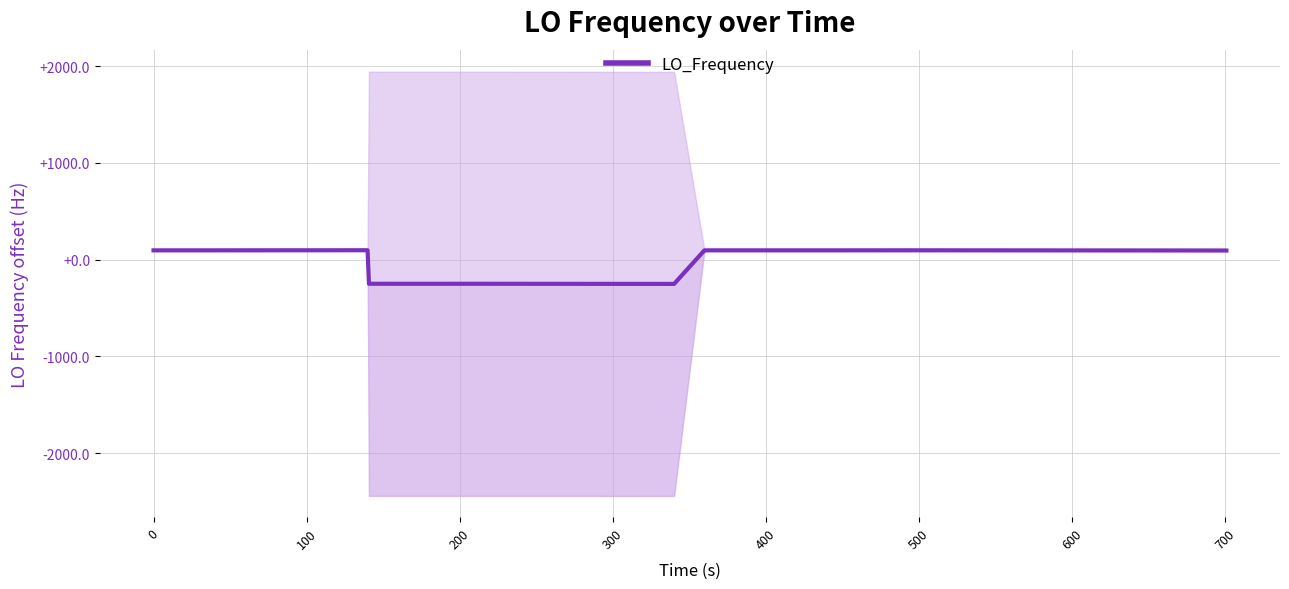

What is the value of the 25th point from the left?

95.4